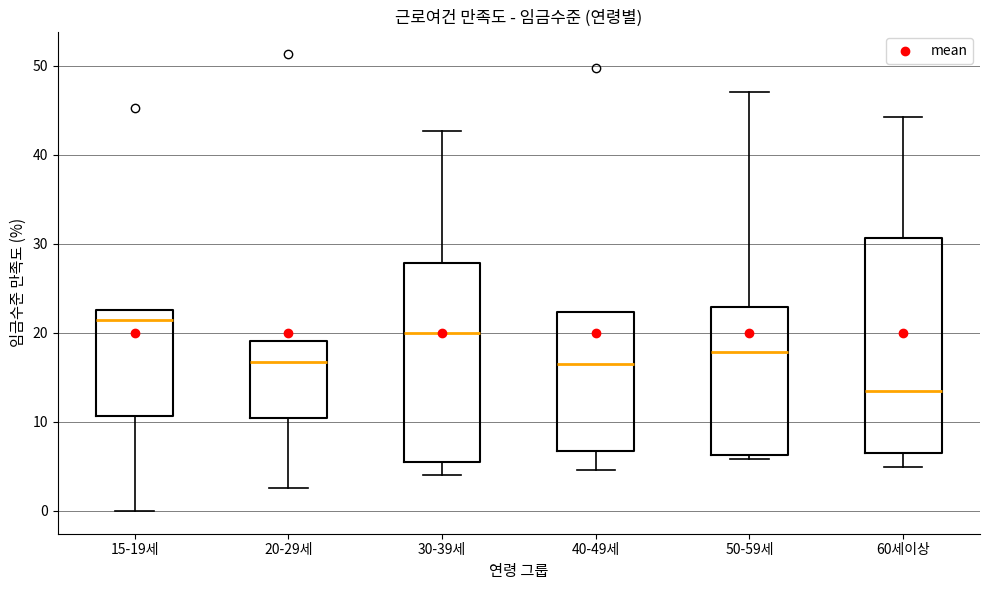

Which box's median line is the highest?

15-19세